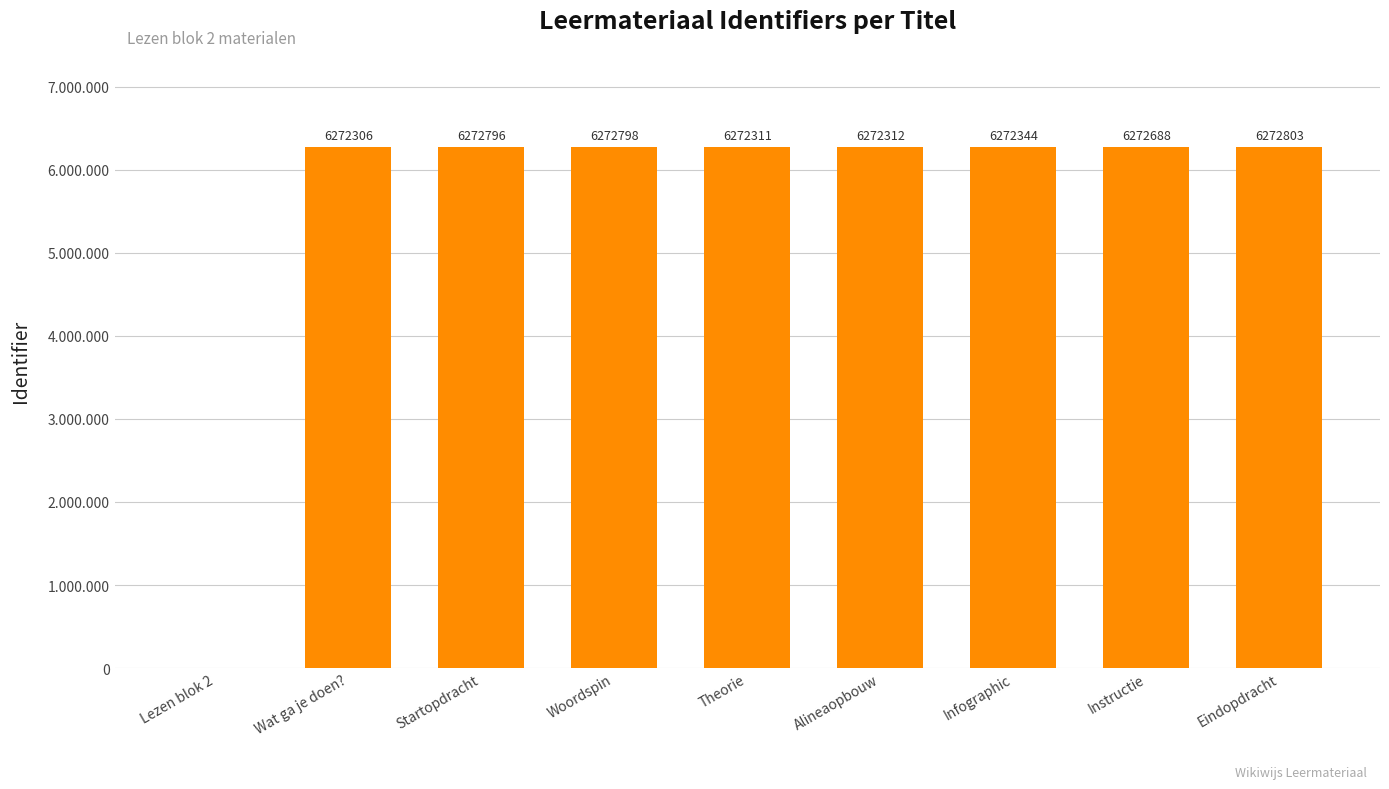

What is the average value?

5575595